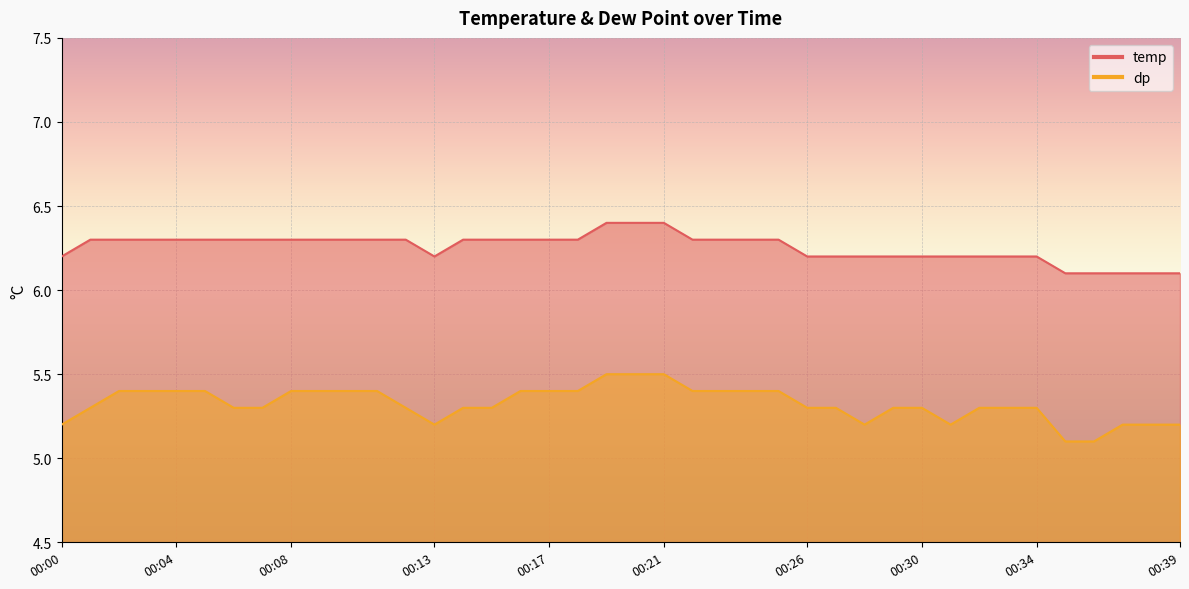

What is the greatest value displayed?

6.4